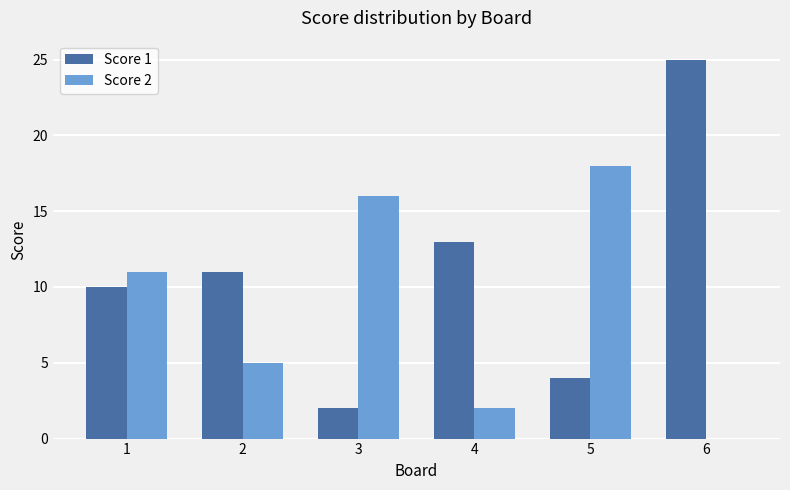

The Score 2 series shows 2 at 2. True or false?

False